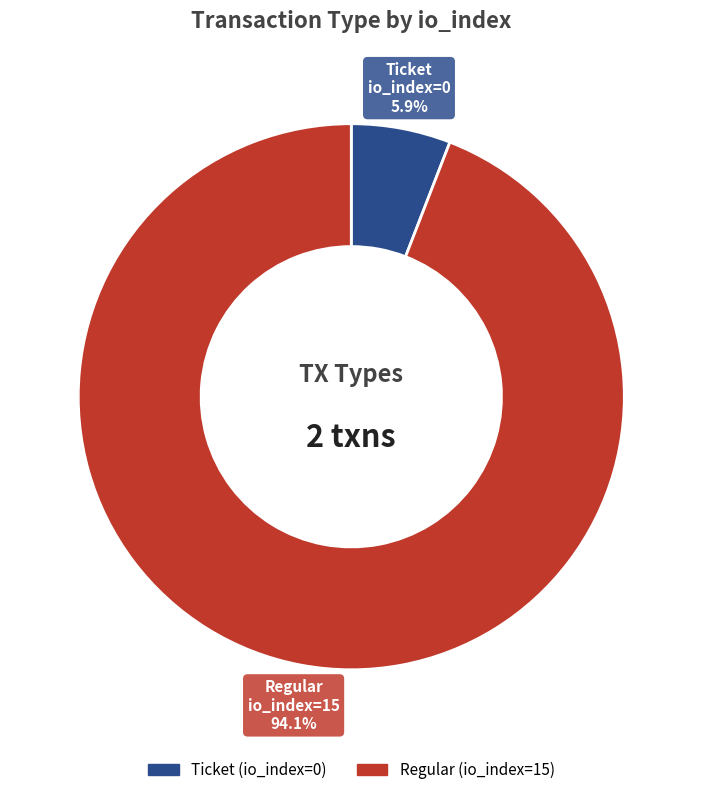

Combined, do Regular (io_index=15) and Ticket (io_index=0) account for over 50%?

Yes